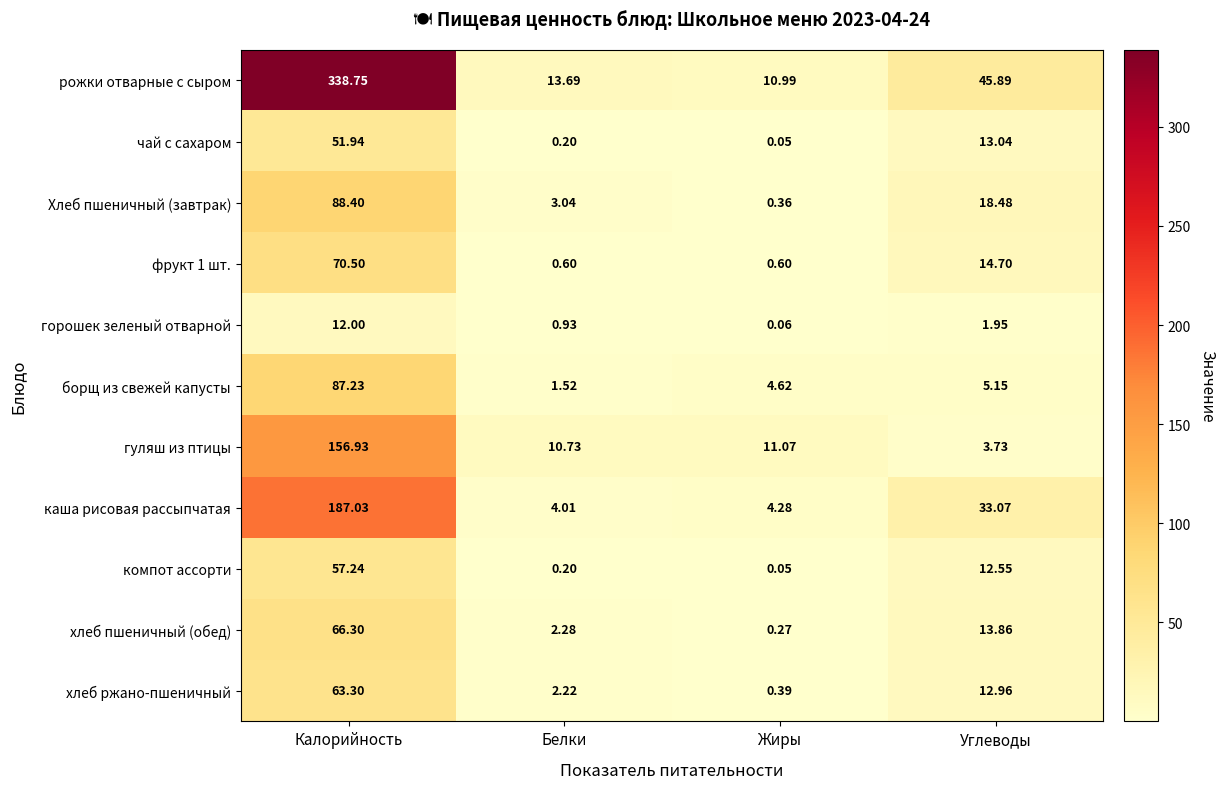

Which series has the widest spread of values?

рожки отварные с сыром